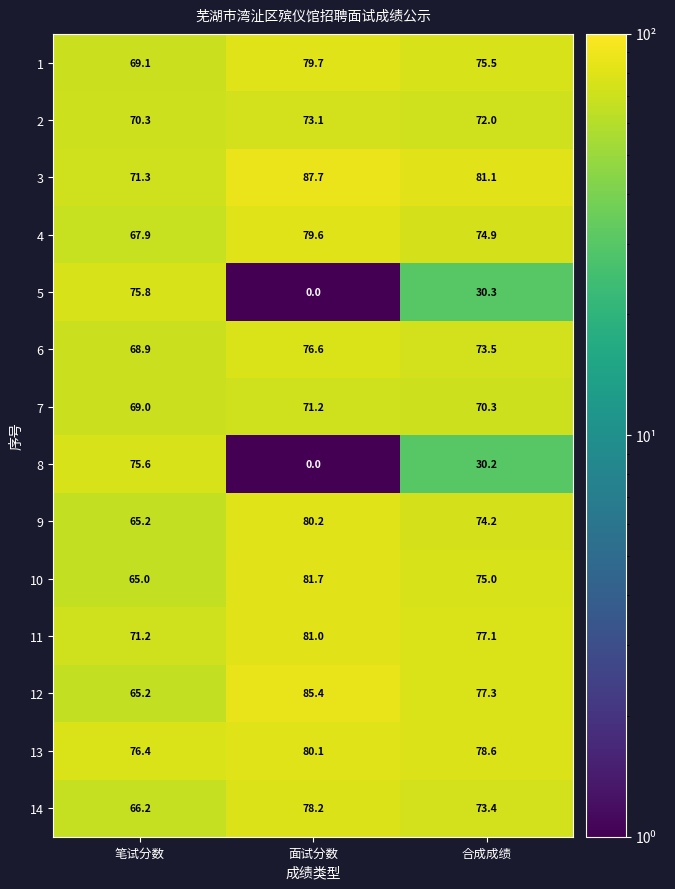

What is the difference between the maximum and minimum values in the 9 series?

15.0